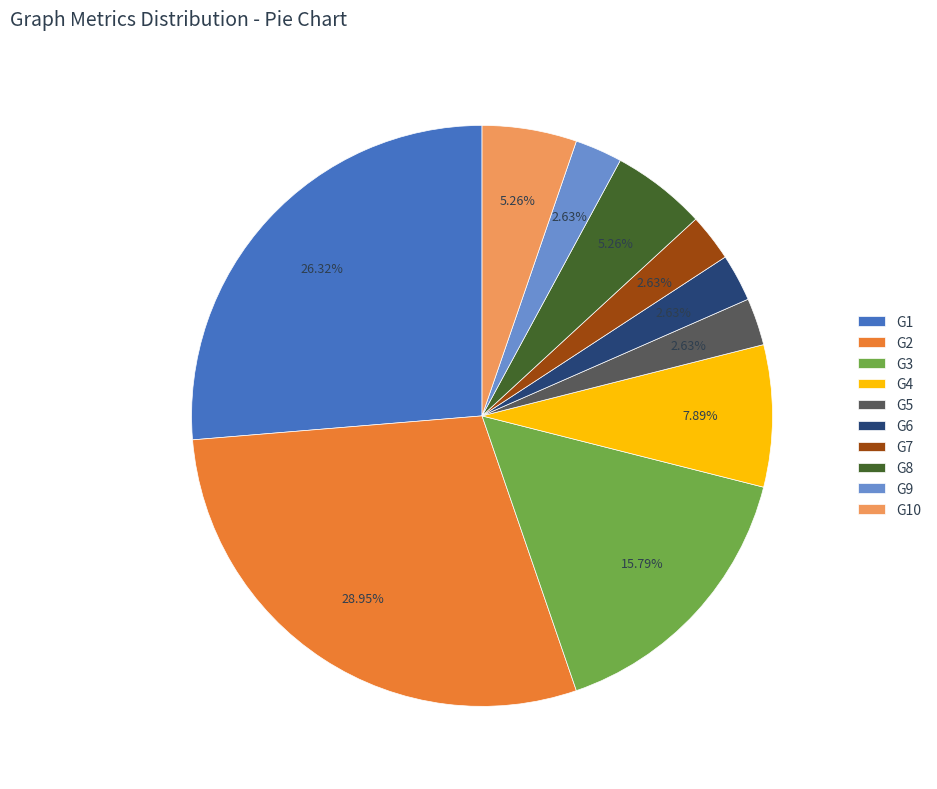

True or false: G8 accounts for 5% of the total.

True